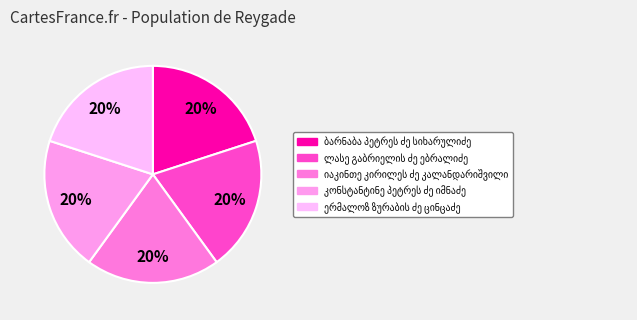

How many slices are in this pie chart?

5